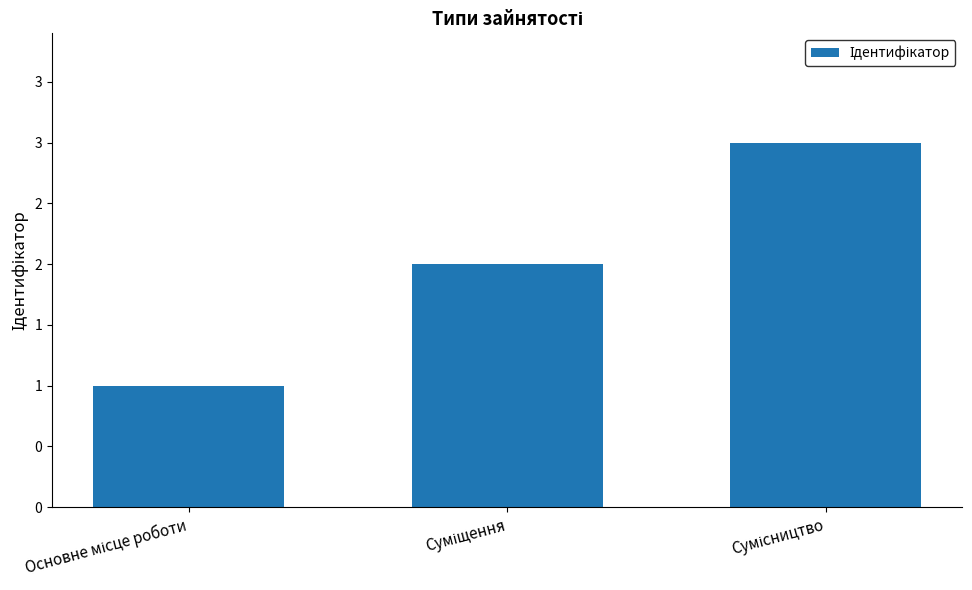

What position from the left is Сумісництво?

3